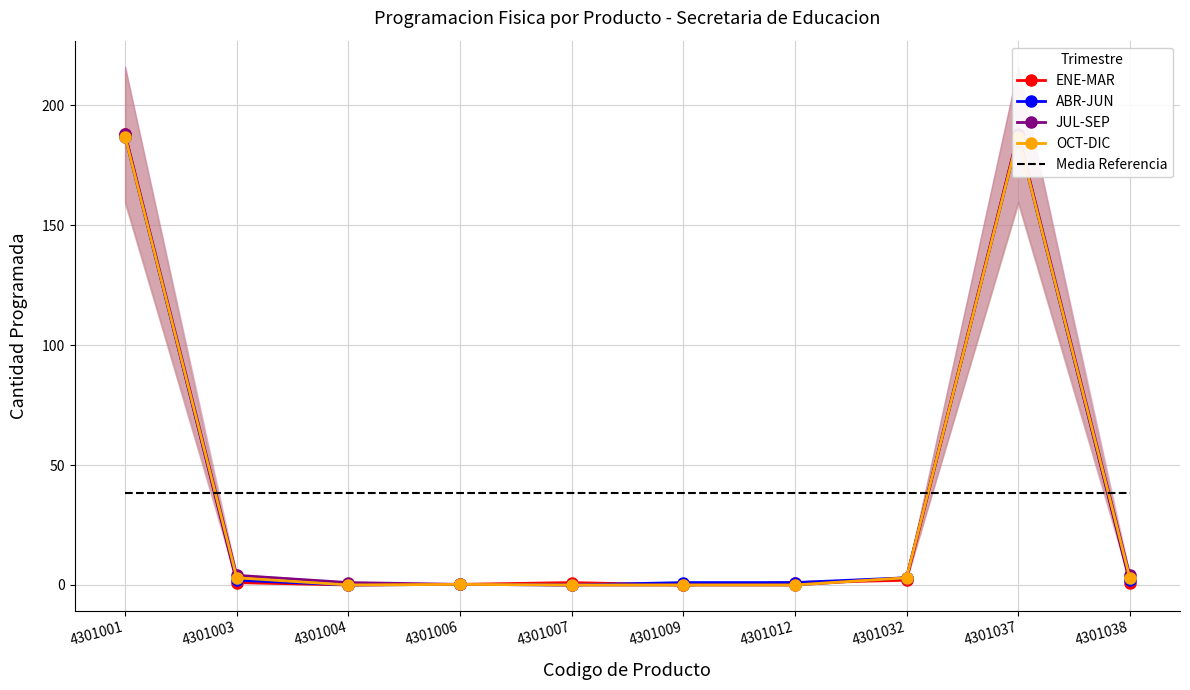

True or false: ABR-JUN and OCT-DIC intersect in this chart.

False